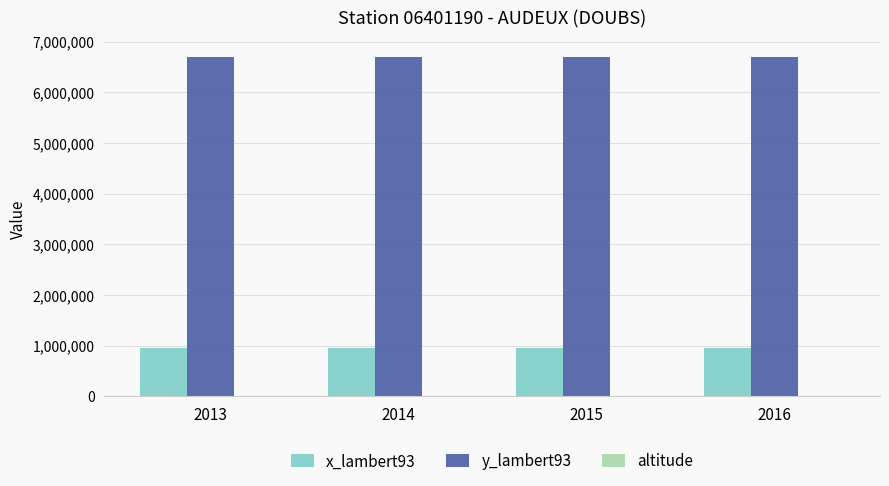

The value of y_lambert93 at 2014 is 9783836. True or false?

False